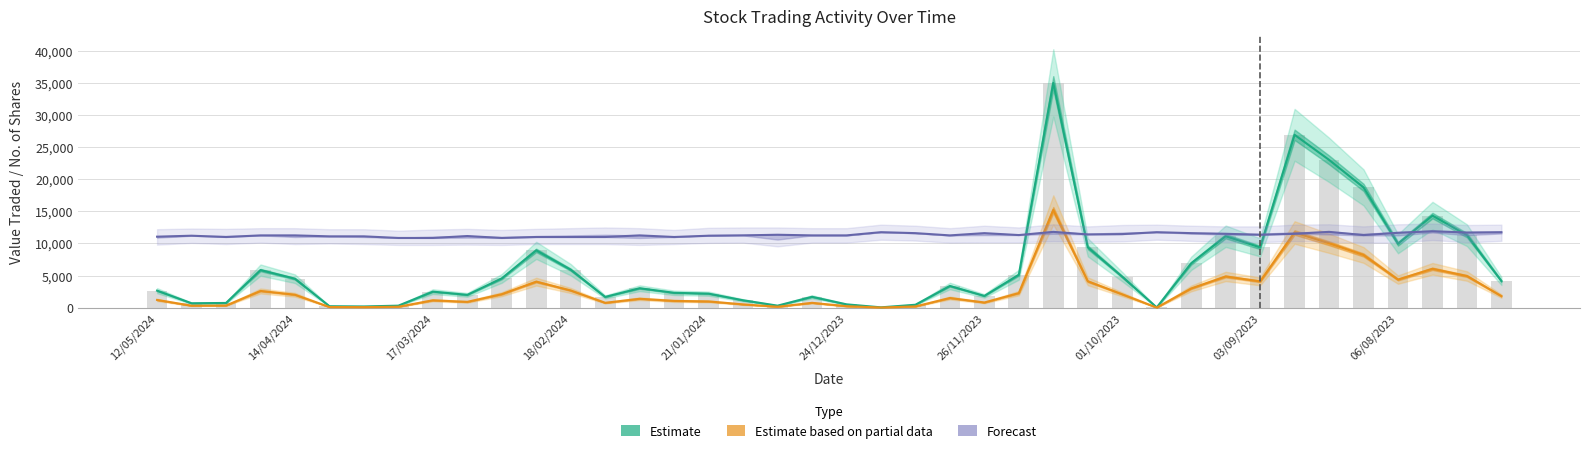

At which category is the sum across all series the highest?

15/10/2023